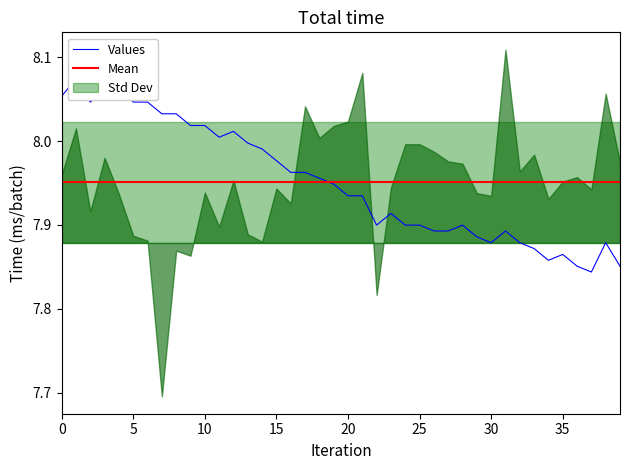

Reading right to left, list all the values displayed in this chart.

7.9	7.9	7.8	7.9	7.9	7.9	7.9	7.9	7.9	7.9	7.9	7.9	7.9	7.9	7.9	7.9	7.9	7.9	7.9	7.9	7.9	8.0	8.0	8.0	8.0	8.0	8.0	8.0	8.0	8.0	8.0	8.0	8.0	8.0	8.0	8.1	8.1	8.0	8.1	8.1